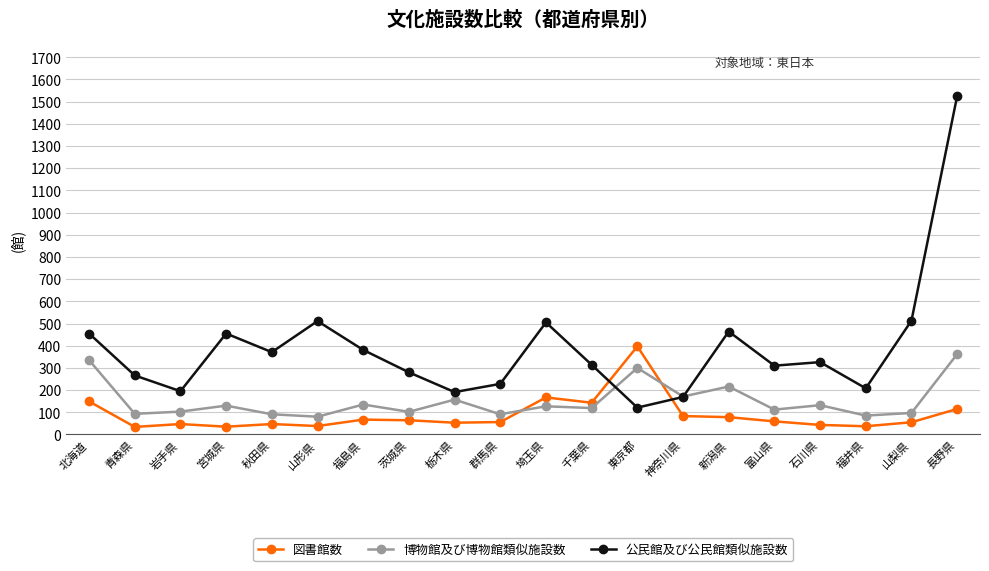

True or false: 公民館及び公民館類似施設数 and 図書館数 cross at least once.

True